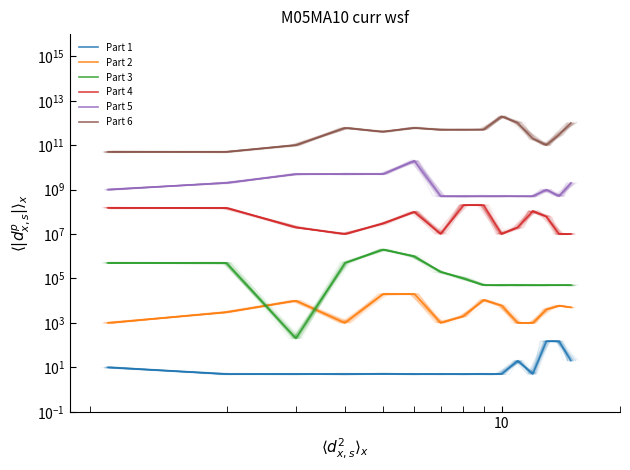

The value of Part 5 at 6 is 500000000. True or false?

True